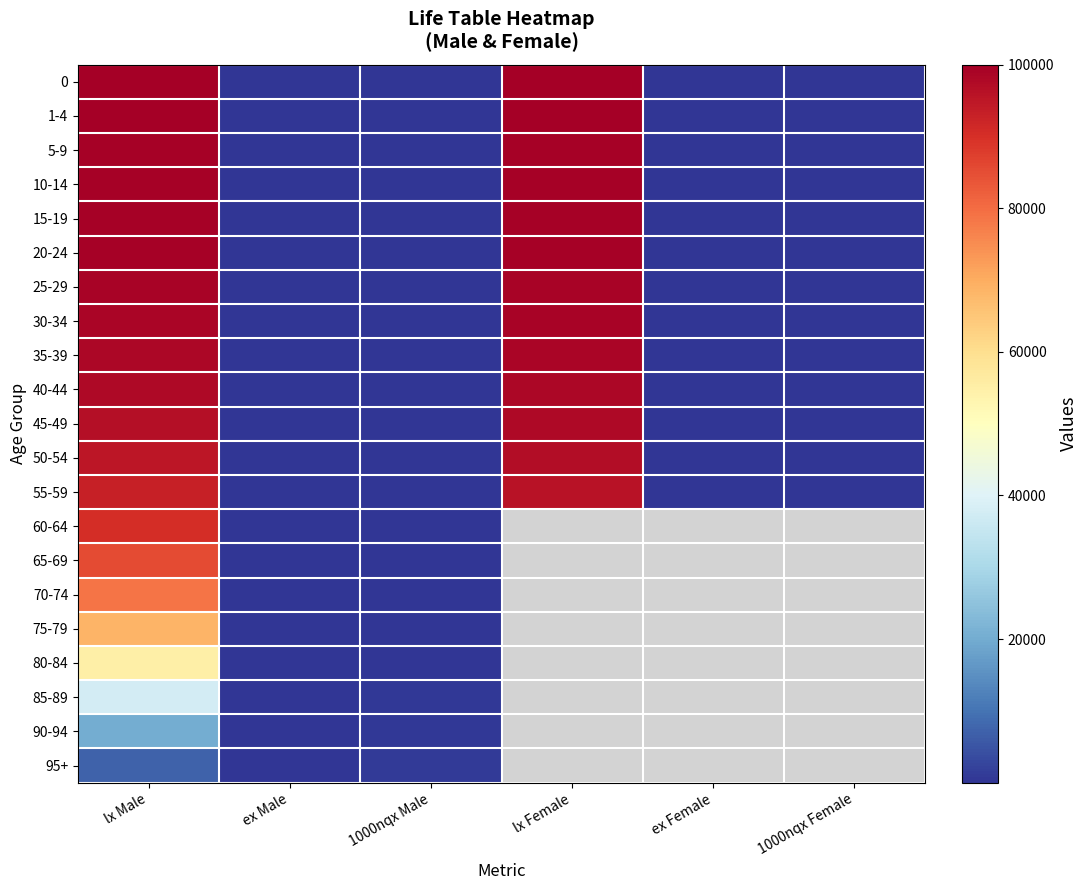

Rank the series at ex Male from highest to lowest value.

0, 1-4, 5-9, 10-14, 15-19, 20-24, 25-29, 30-34, 35-39, 40-44, 45-49, 50-54, 55-59, 60-64, 65-69, 70-74, 75-79, 80-84, 85-89, 90-94, 95+